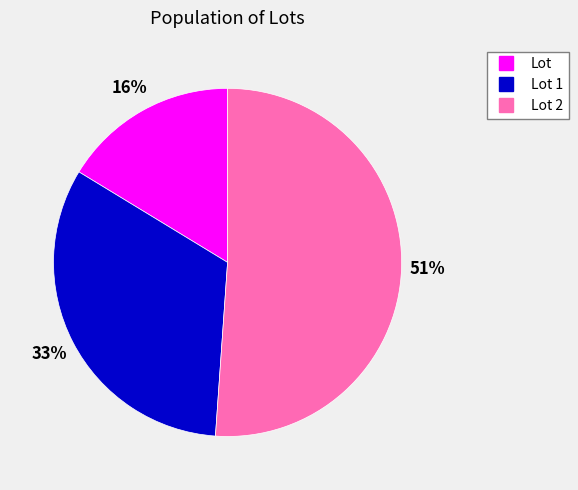

Does any single category account for the majority?

Yes